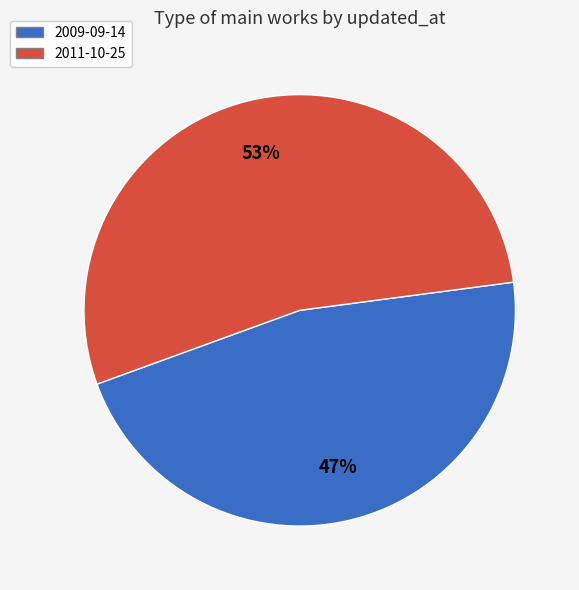

Which has a higher value, 2011-10-25 or 2009-09-14?

2011-10-25